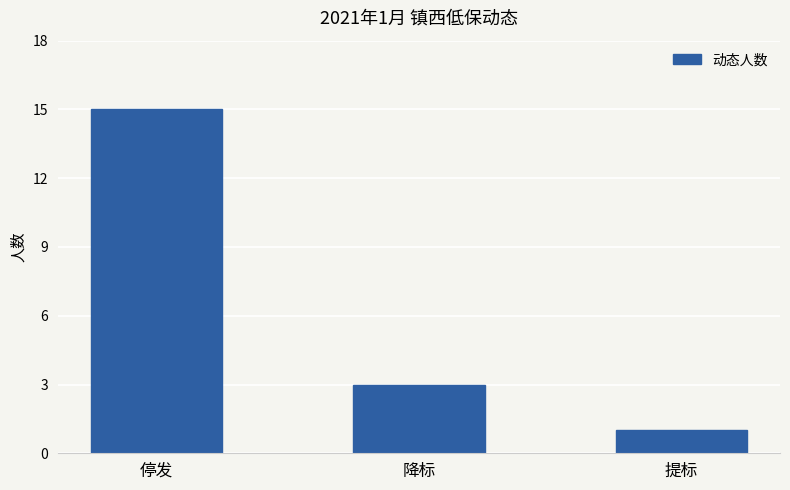

What is the ratio of the value at 降标 to the value at 停发?

0.2